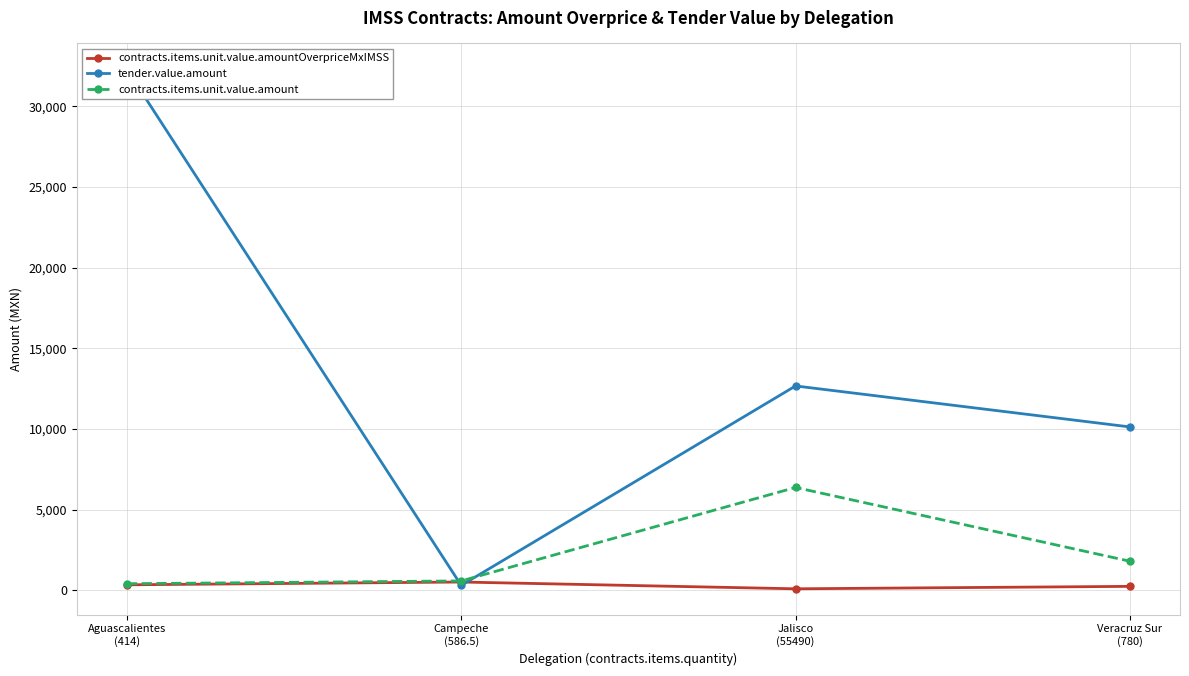

Does the chart have visible grid lines?

Yes